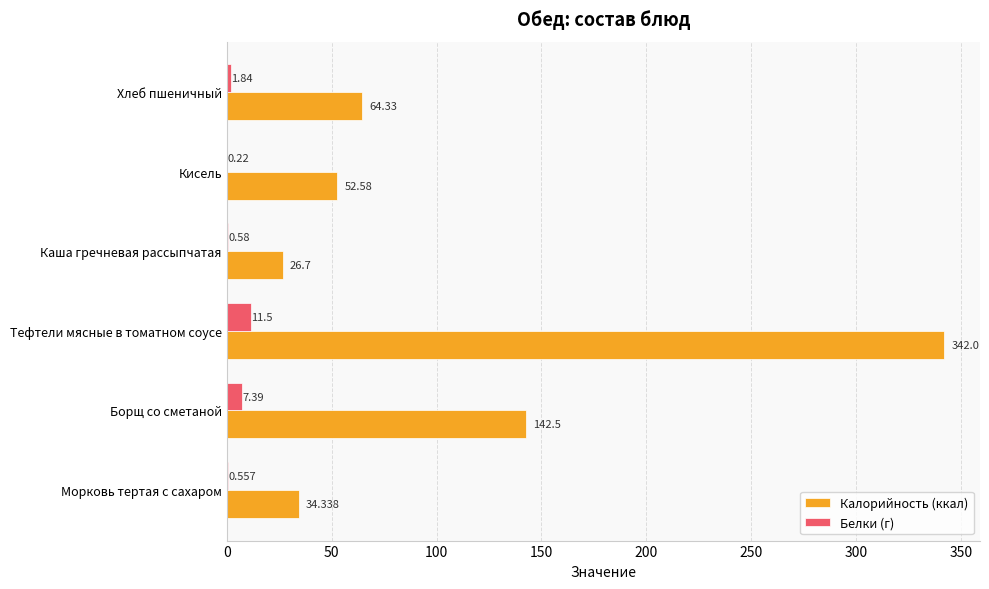

Which label corresponds to the largest value in the chart?

Тефтели мясные в томатном соусе